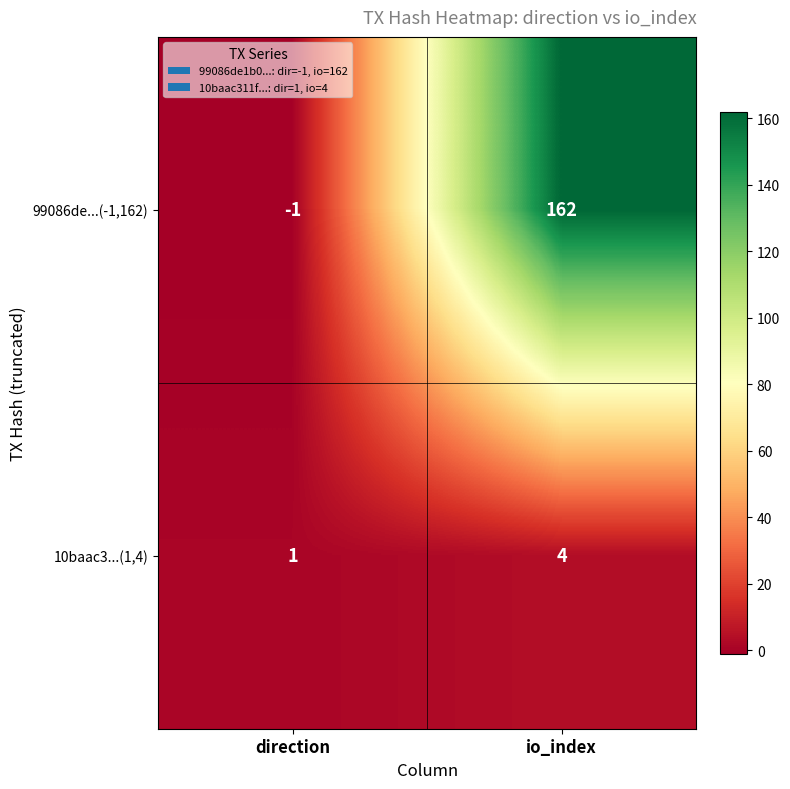

What is the maximum value shown in the chart?

162